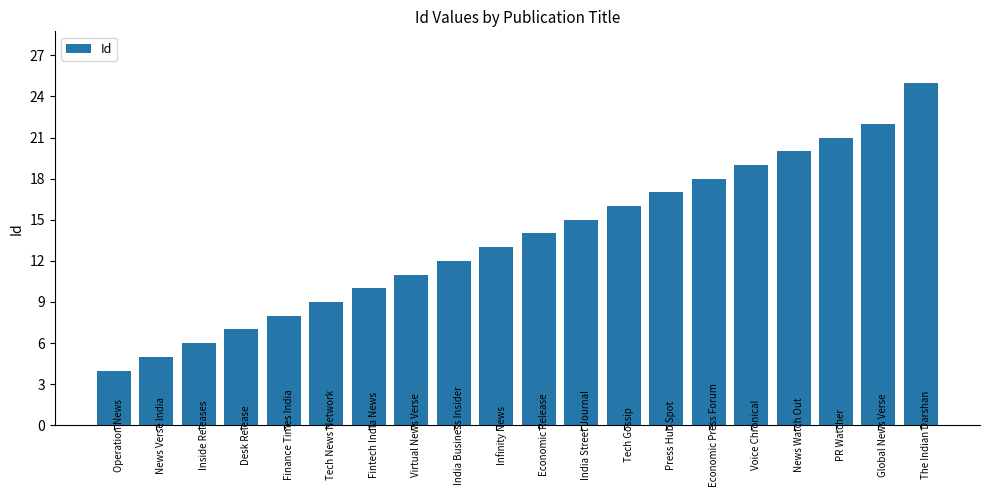

What is the sum of the values at Economic Press Forum and News Watch Out?

38